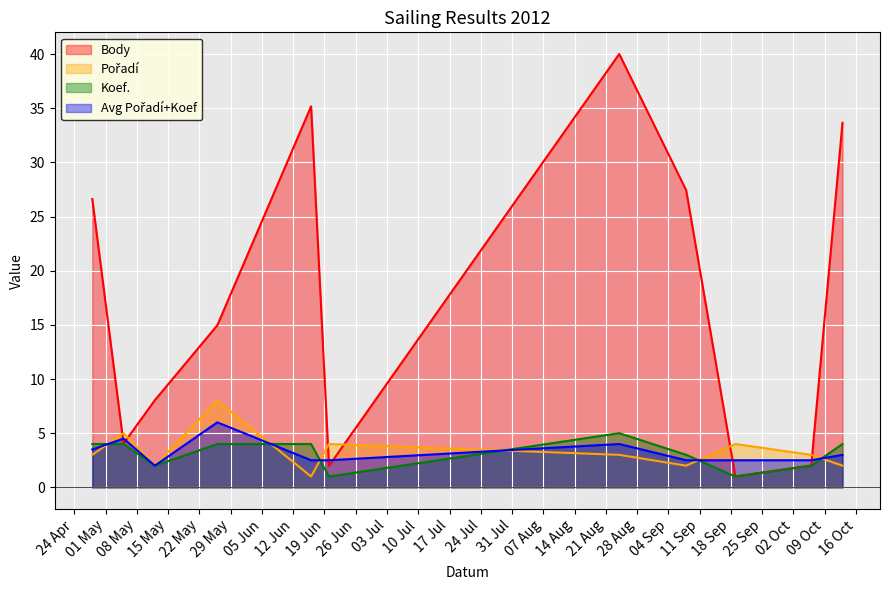

What is the greatest value displayed?

40.0